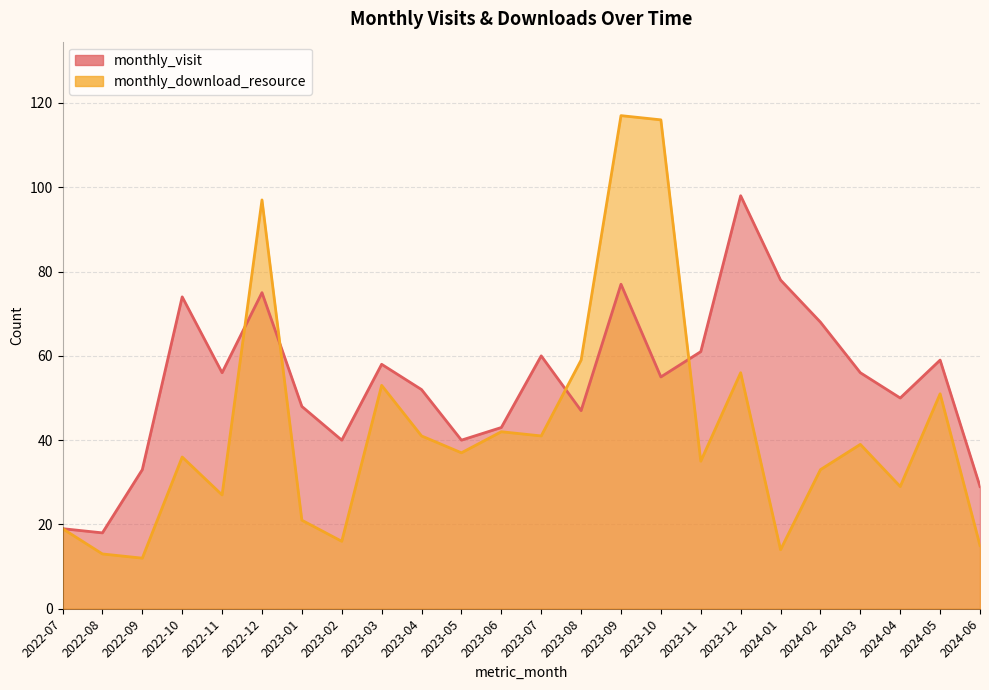

What is the greatest value displayed?

117